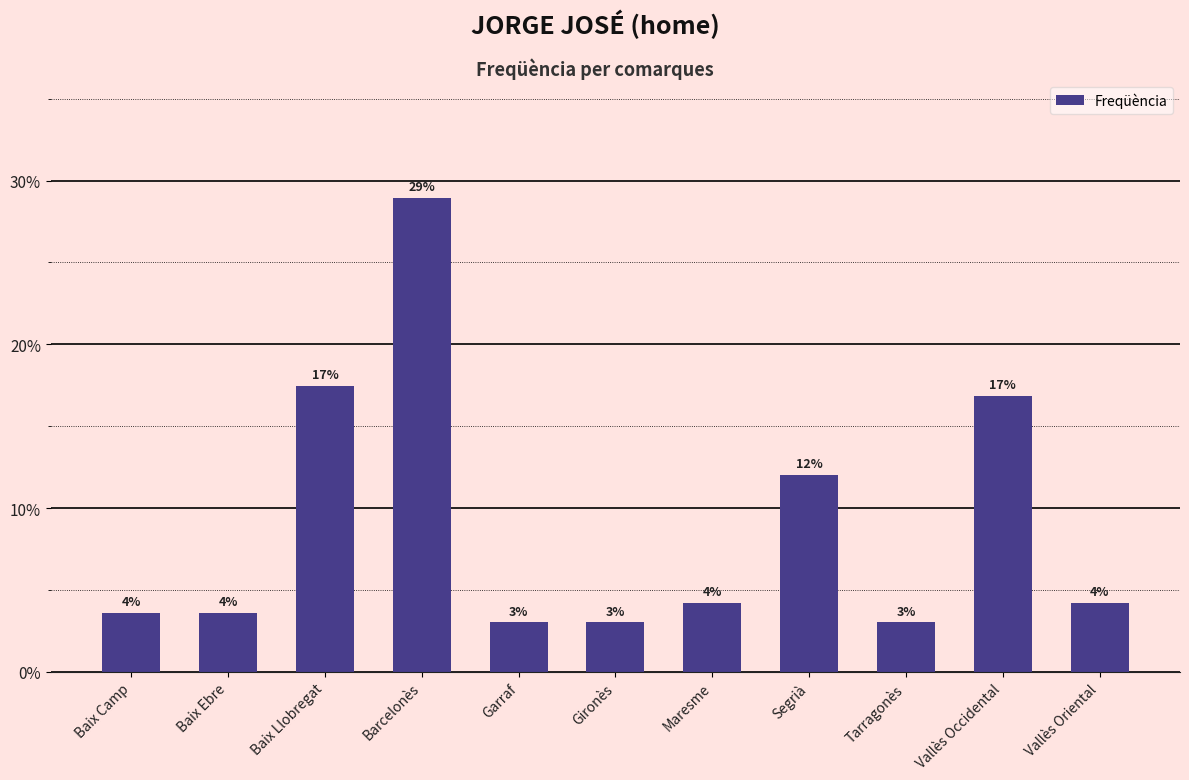

Are the bars horizontal?

No